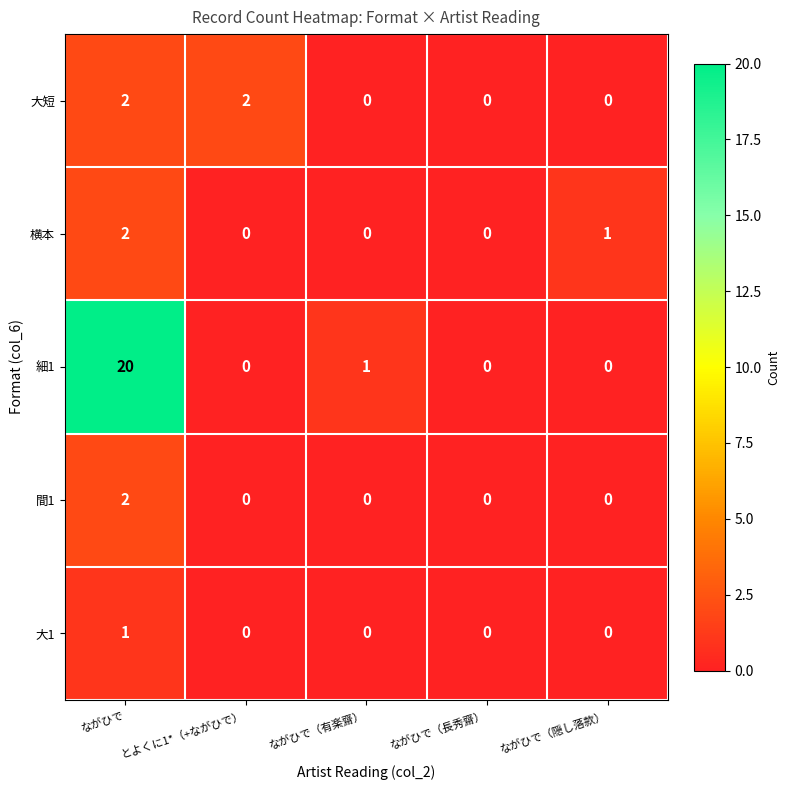

What is the maximum value shown in the chart?

20